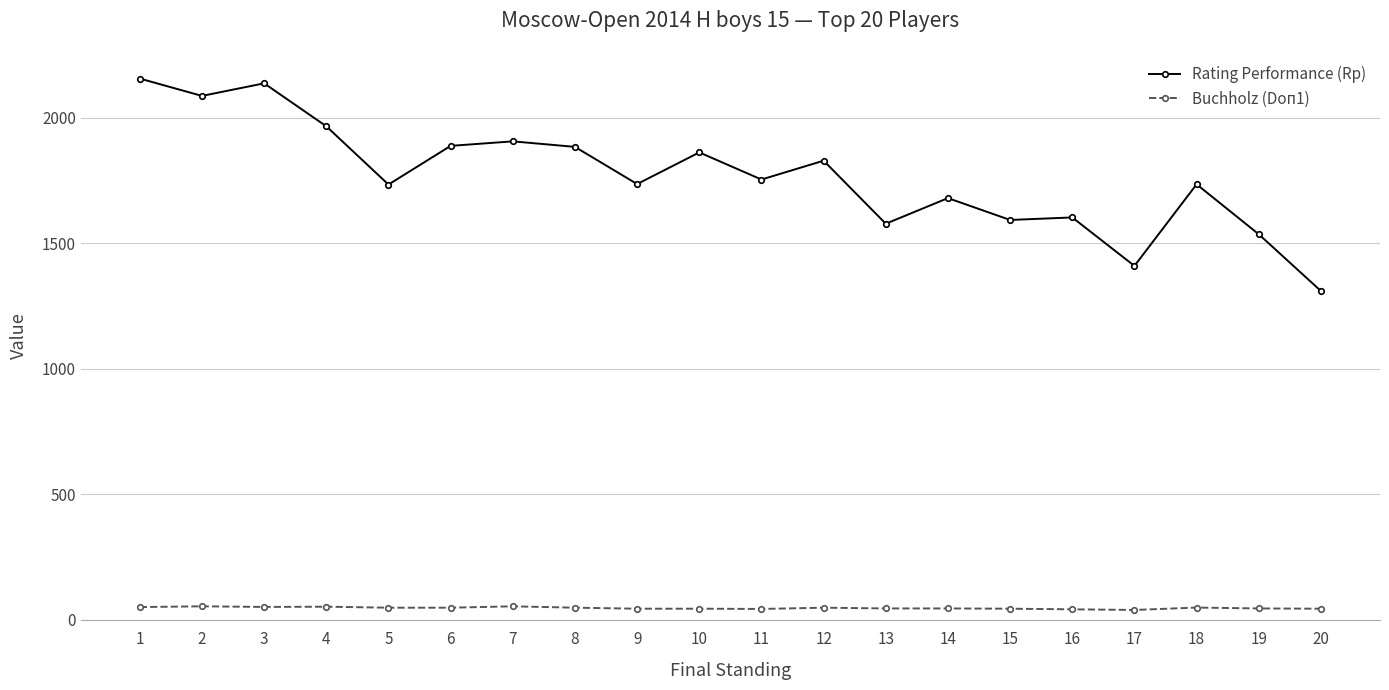

What is the value of the Buchholz (Doп1) point at the 5th from the left?

49.0